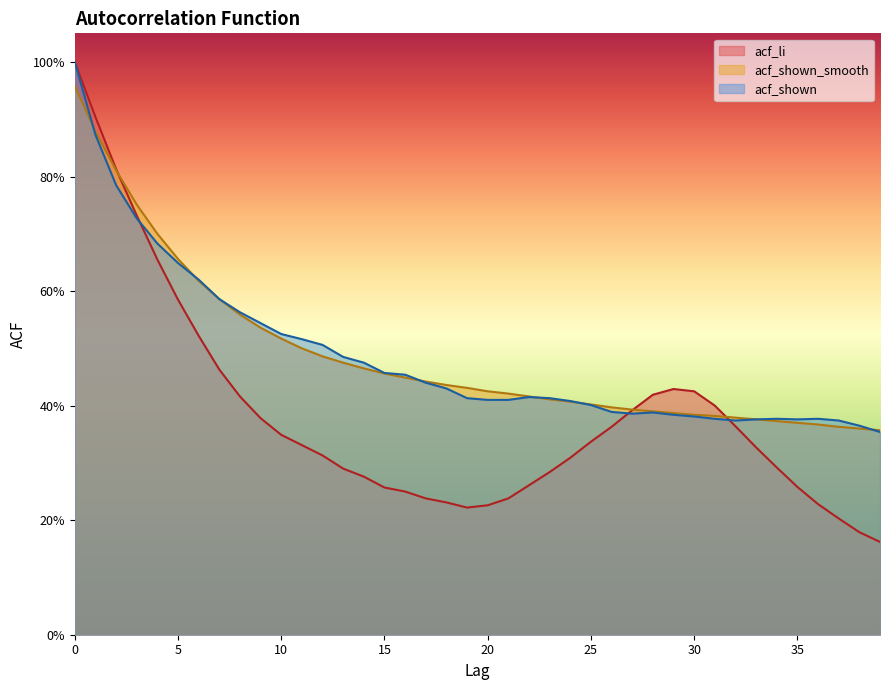

List the series in order of their peak value, lowest first.

acf_shown_smooth, acf_li, acf_shown